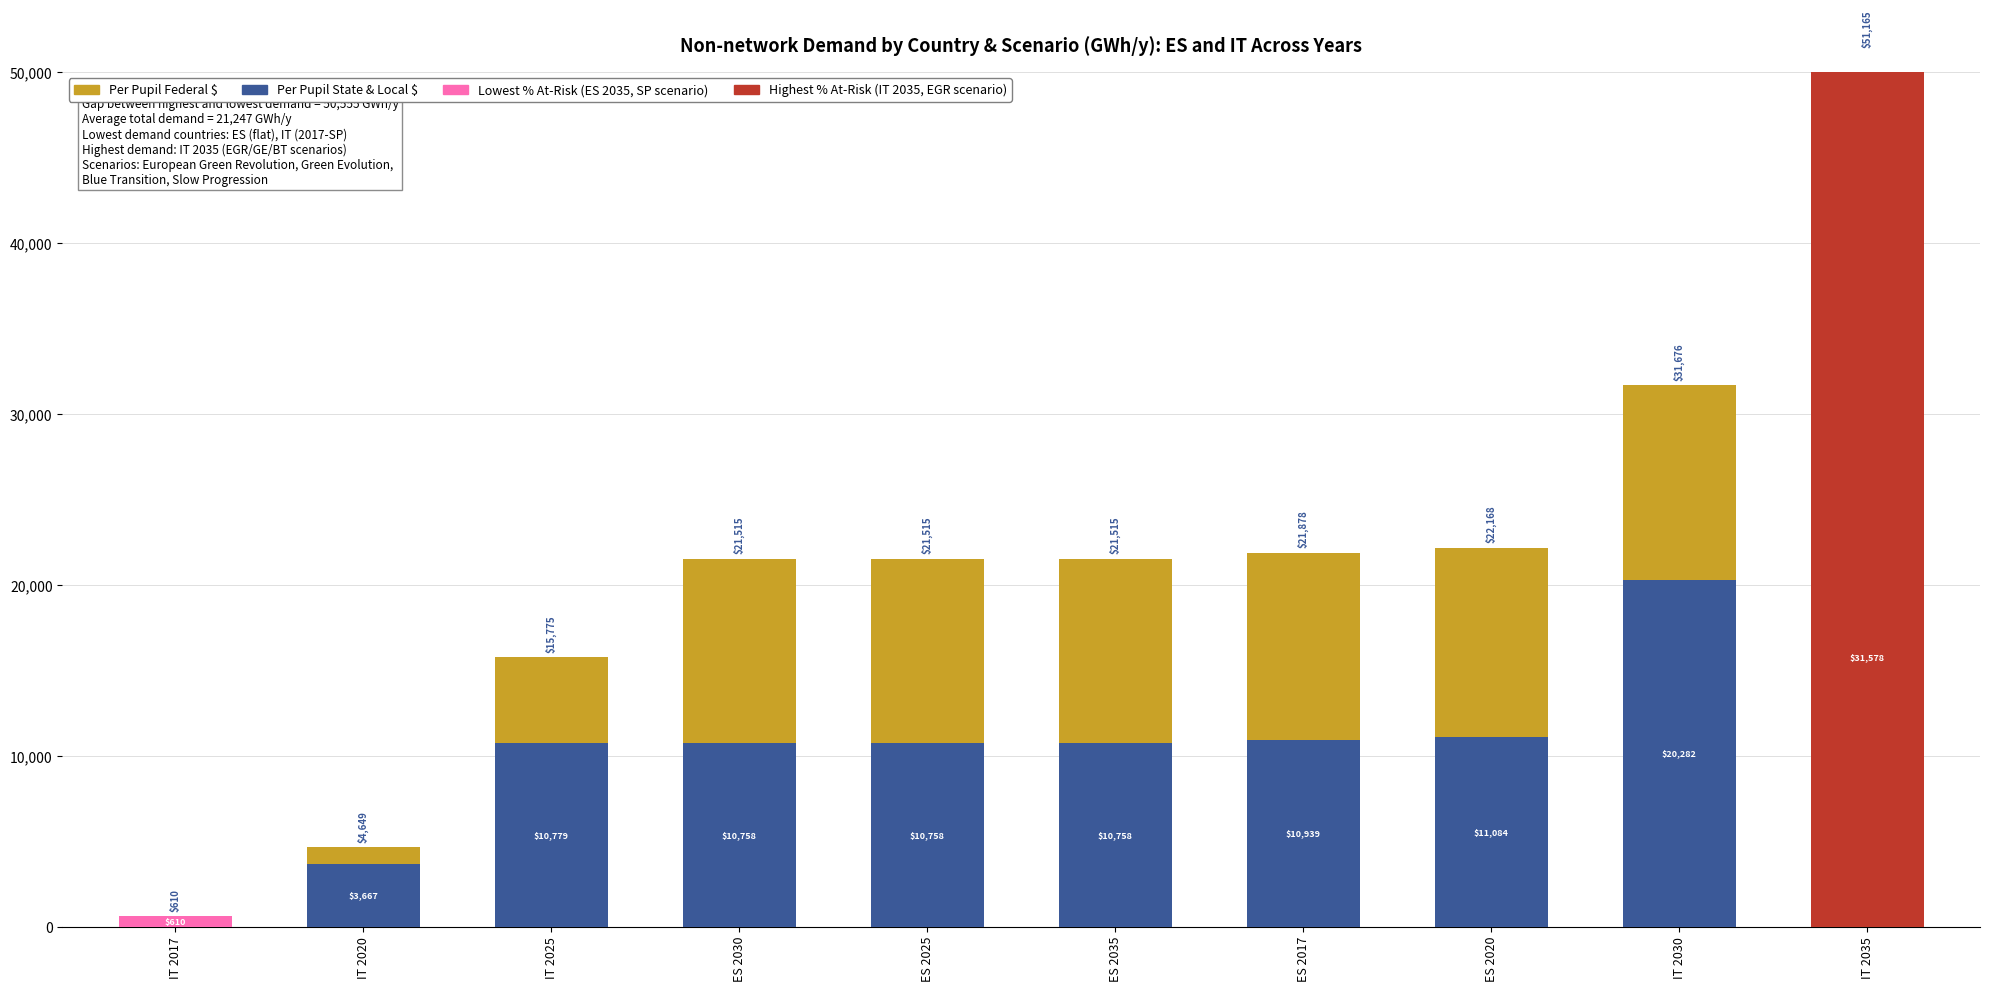

At which category does the chart reach its peak across all series?

IT 2035